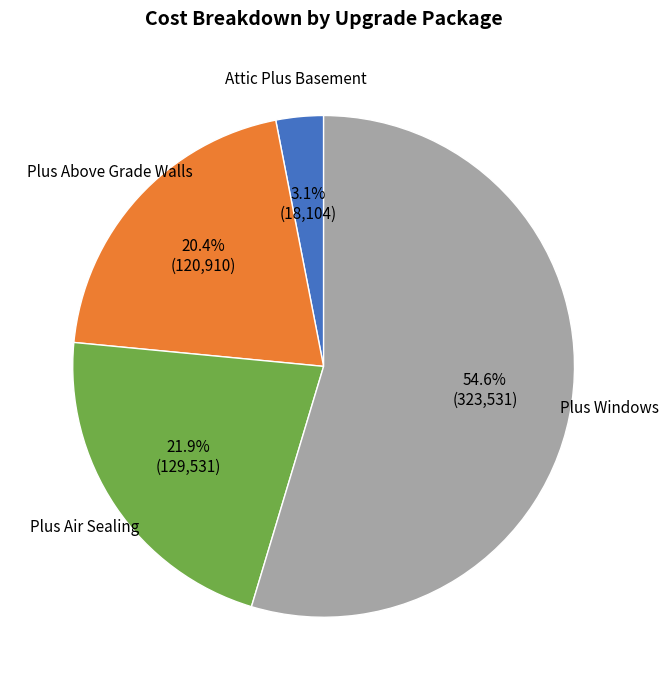

Does any single category account for the majority?

Yes